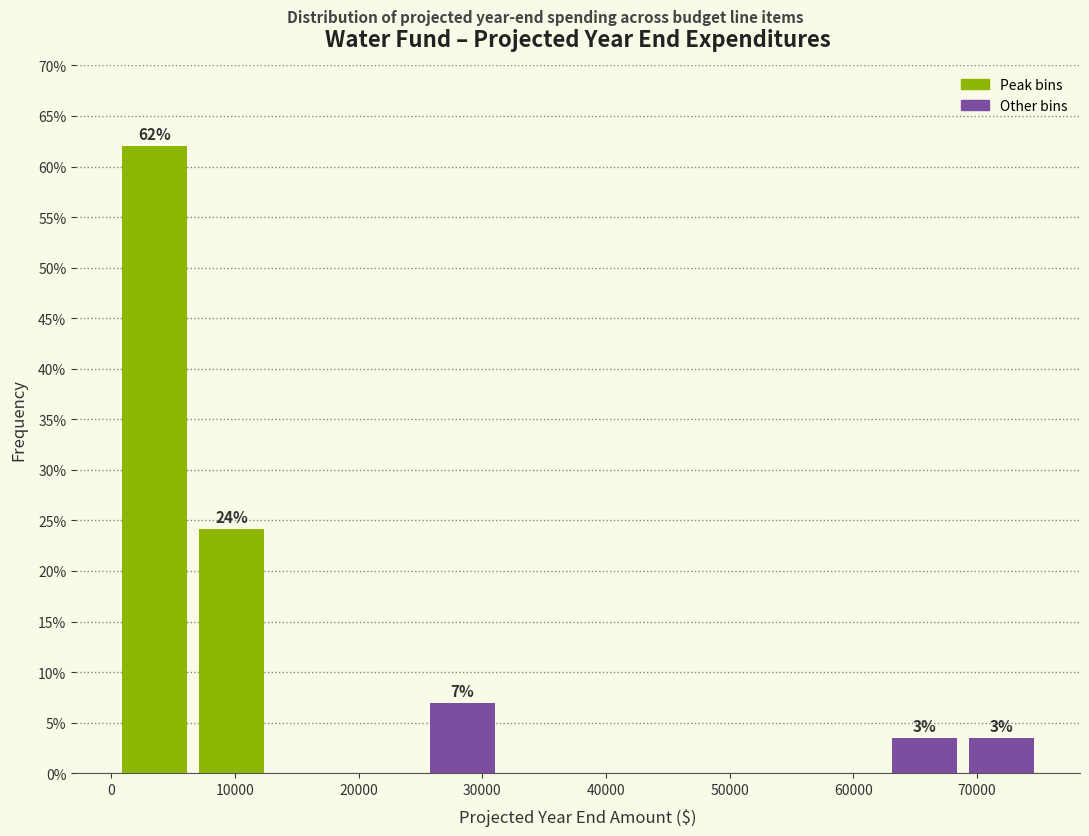

Which range on the x-axis has the tallest bar?

0 to 7000